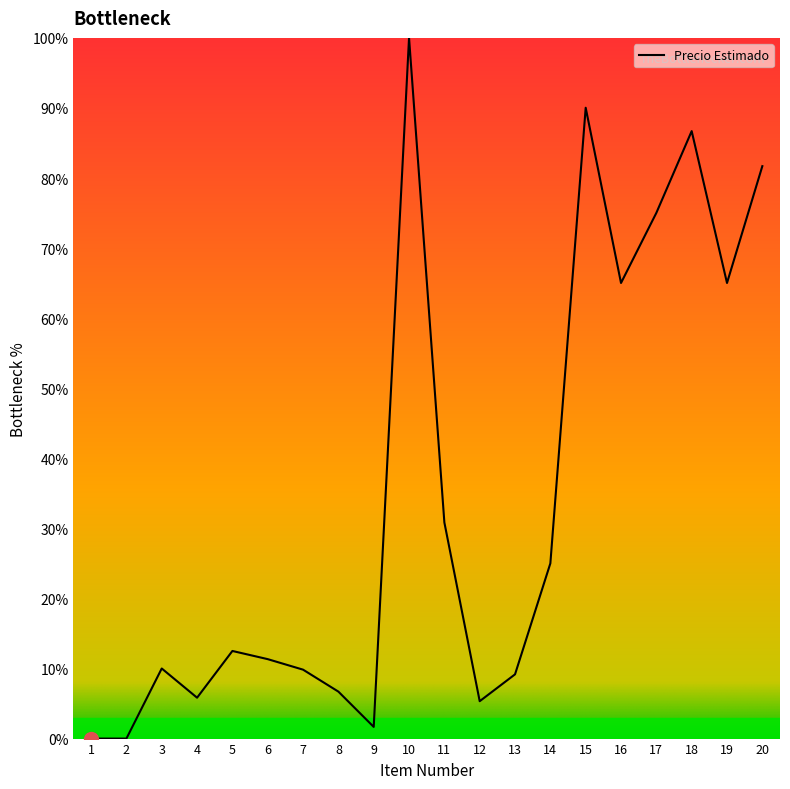

What is the ratio of the value at 10 to the value at 18?

1.2